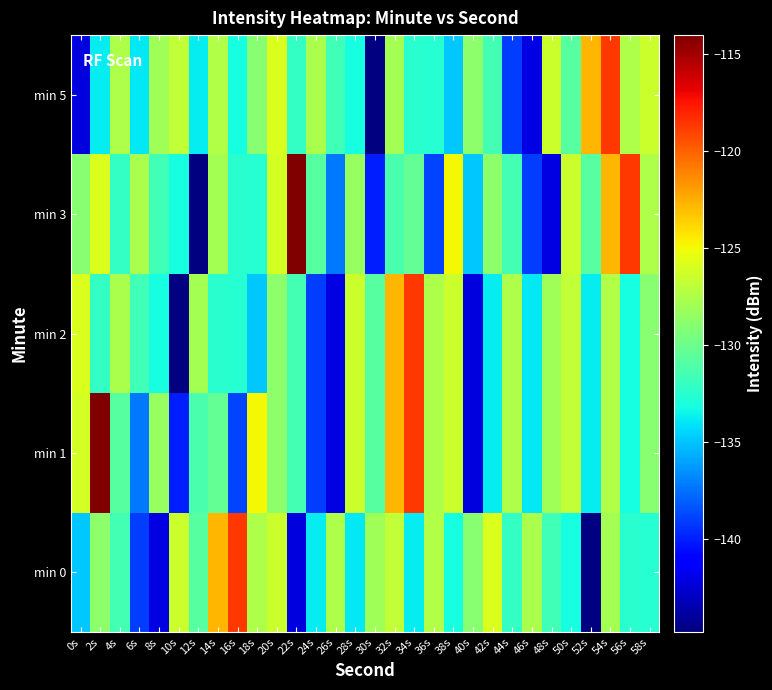

What is the total value across all series at 40s?

-677.0